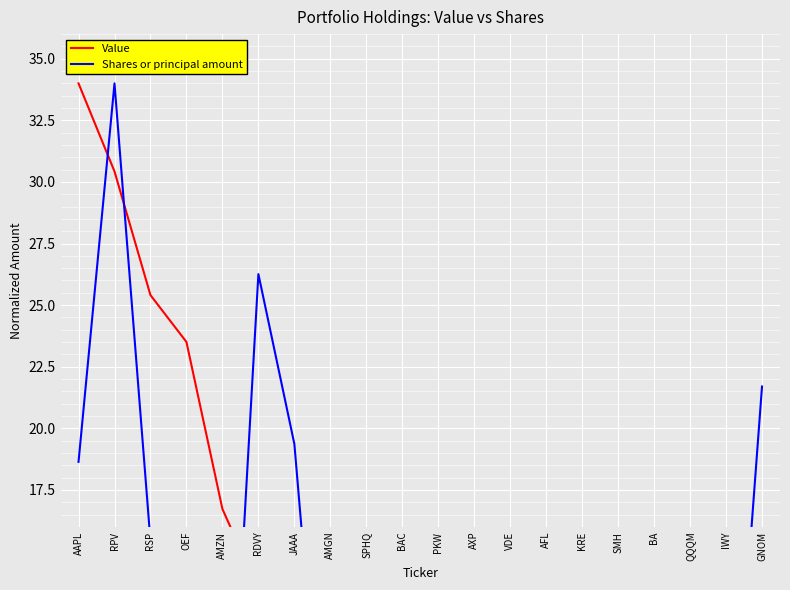

True or false: Value has more than 0 interior local peaks.

False